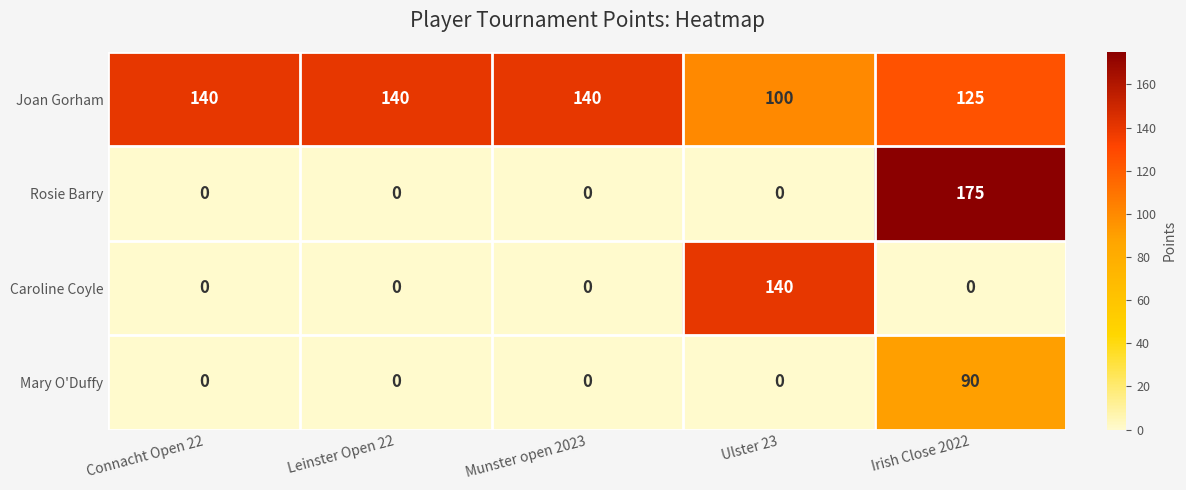

What is the difference between the highest and lowest values at Munster open 2023?

140